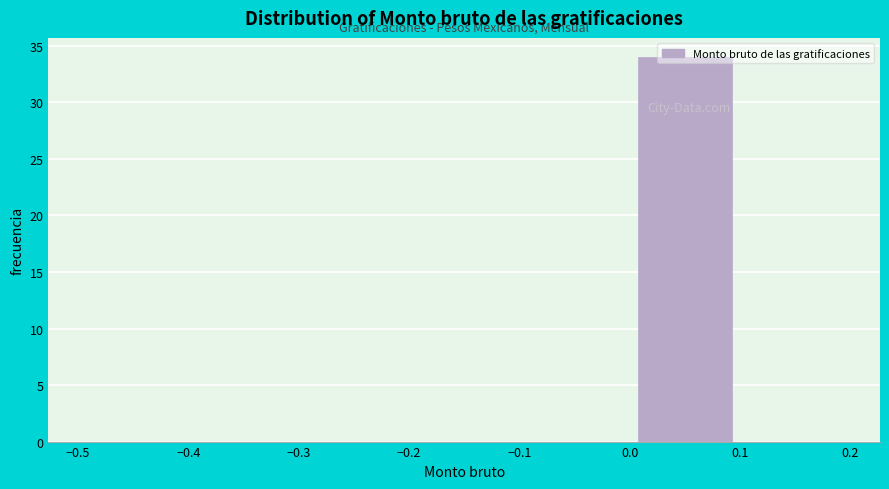

Reading left to right, list every bar in this chart as the range it spans on the x-axis followed by its height. The values are not printed on the chart, so give them approximately, as read against the axis.

-0.5 to -0.4: 0
-0.4 to -0.3: 0
-0.3 to -0.2: 0
-0.2 to -0.1: 0
-0.1 to 0.0: 0
0.0 to 0.1: 34
0.1 to 0.2: 0